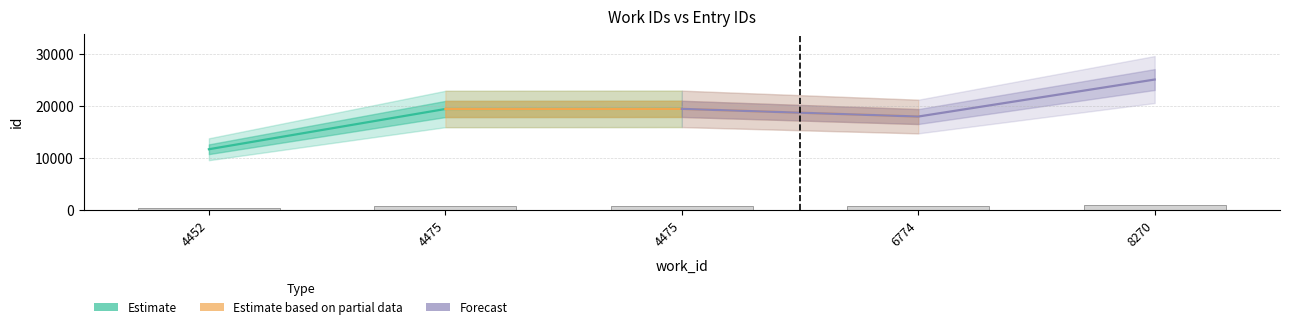

What is the sum of all Estimate based on partial data values?

57024